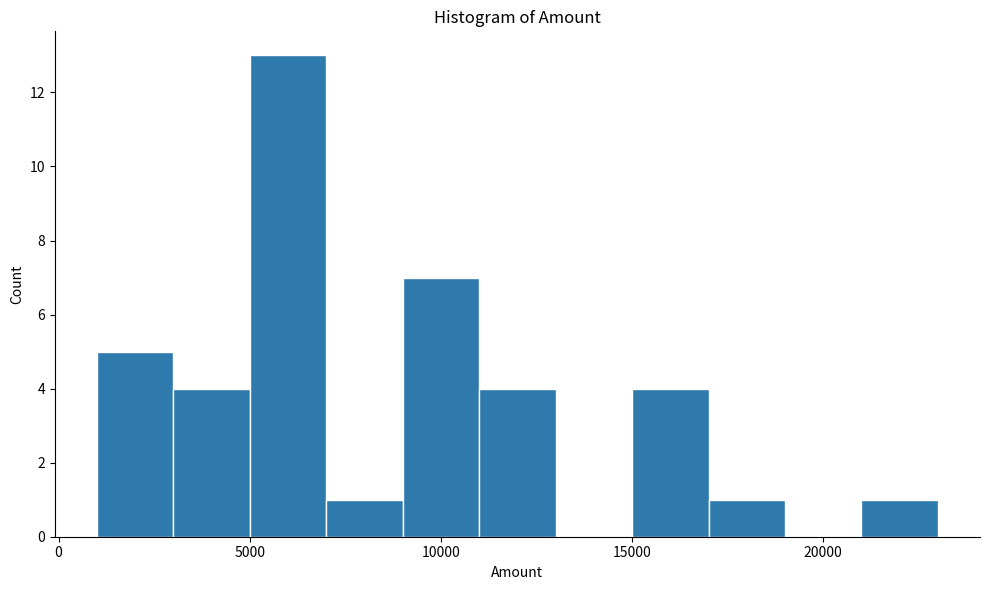

Reading left to right, transcribe this chart: for each bar, give the range it covers on the x-axis and its height. The values are not printed on the chart, so give them approximately, as read against the axis.

1000 to 3000: 5
3000 to 5000: 4
5000 to 7000: 13
7000 to 9000: 1
9000 to 11000: 7
11000 to 13000: 4
13000 to 15000: 0
15000 to 17000: 4
17000 to 19000: 1
19000 to 21000: 0
21000 to 23000: 1